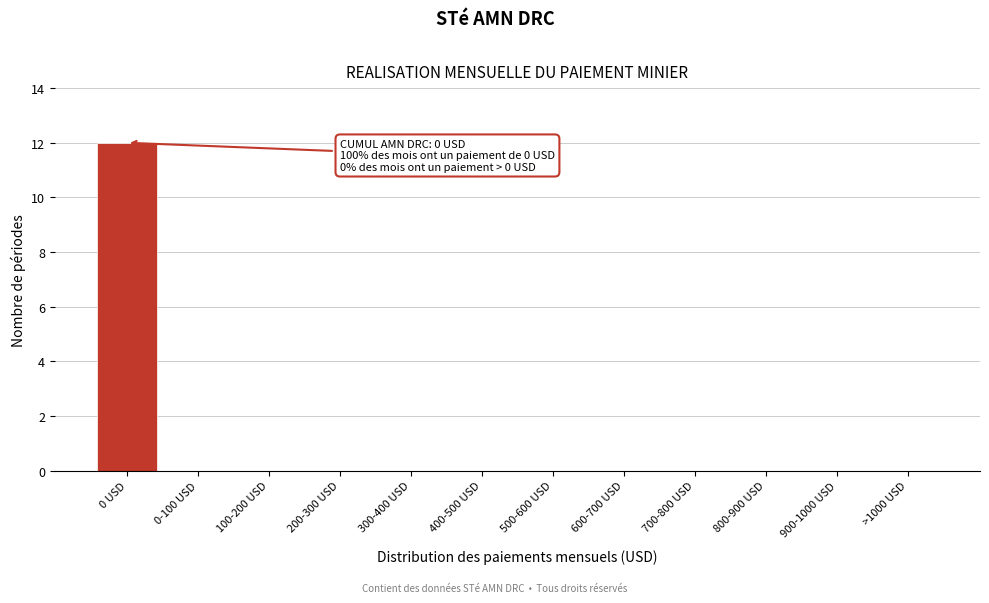

Reading left to right, transcribe all the data shown in this chart.

0 USD=12	0-100 USD=0	100-200 USD=0	200-300 USD=0	300-400 USD=0	400-500 USD=0	500-600 USD=0	600-700 USD=0	700-800 USD=0	800-900 USD=0	900-1000 USD=0	>1000 USD=0